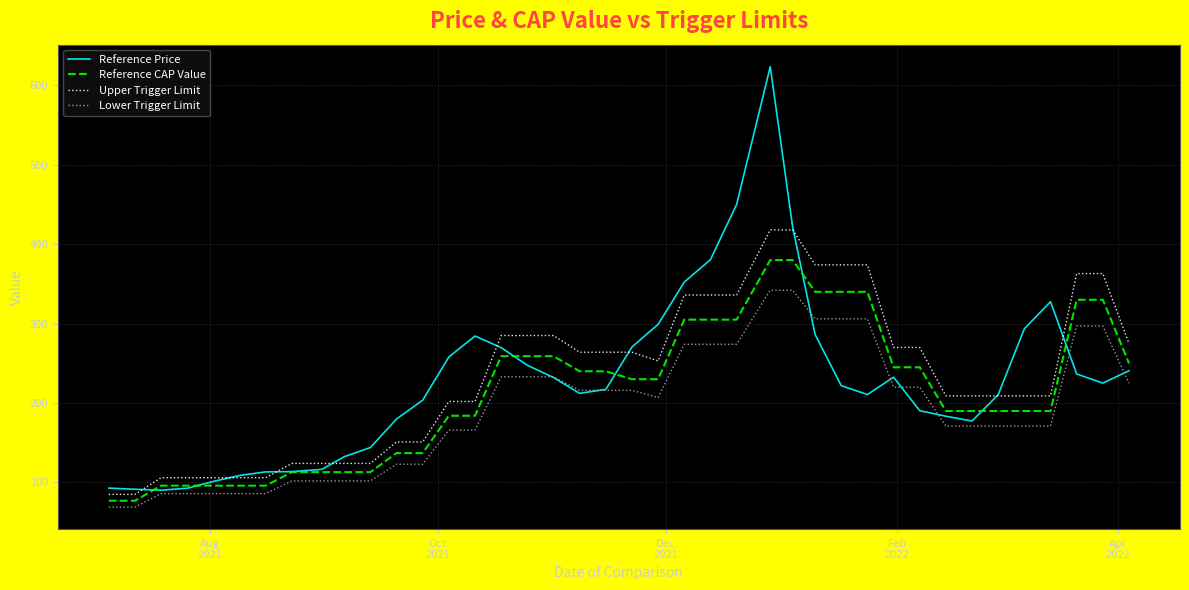

What is the lowest value of the Reference CAP Value series?

77.0